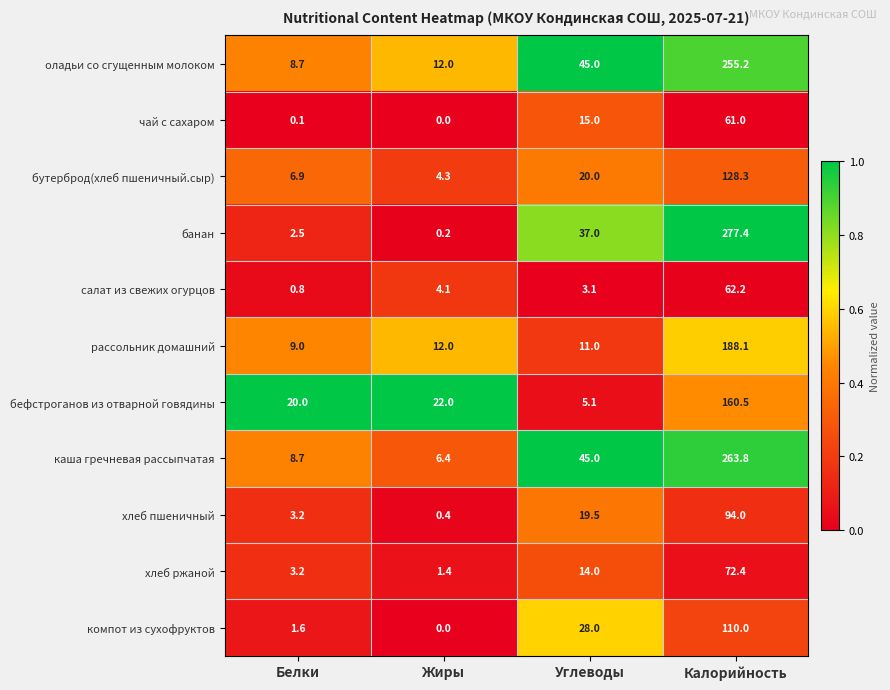

What is the sum of the рассольник домашний values at Белки and Углеводы?

20.0